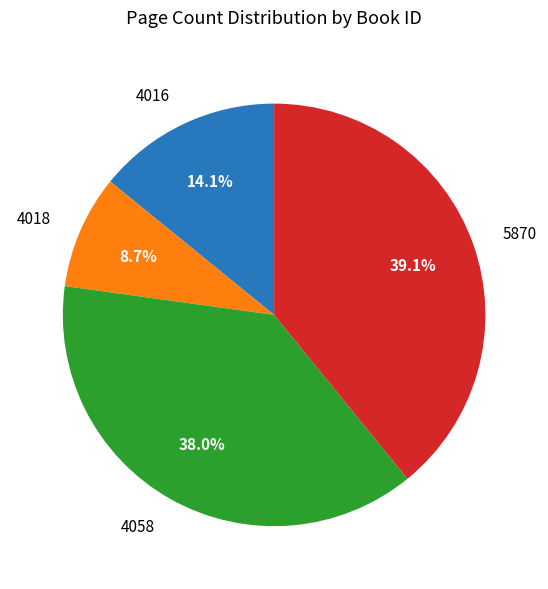

To the nearest percent, what is the average slice percentage?

25%